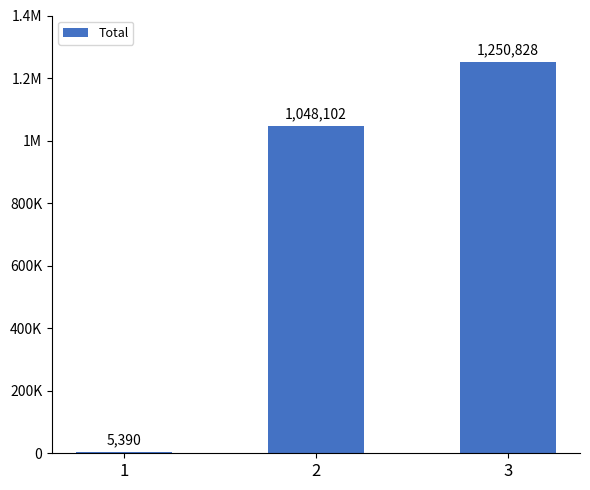

Which label corresponds to the largest value in the chart?

3